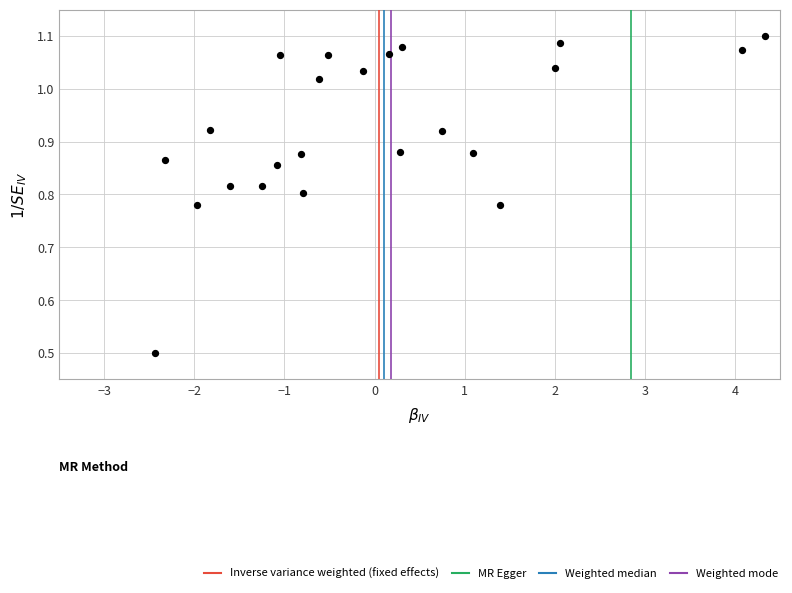

What is the range of Y values (max minus min)?

0.6